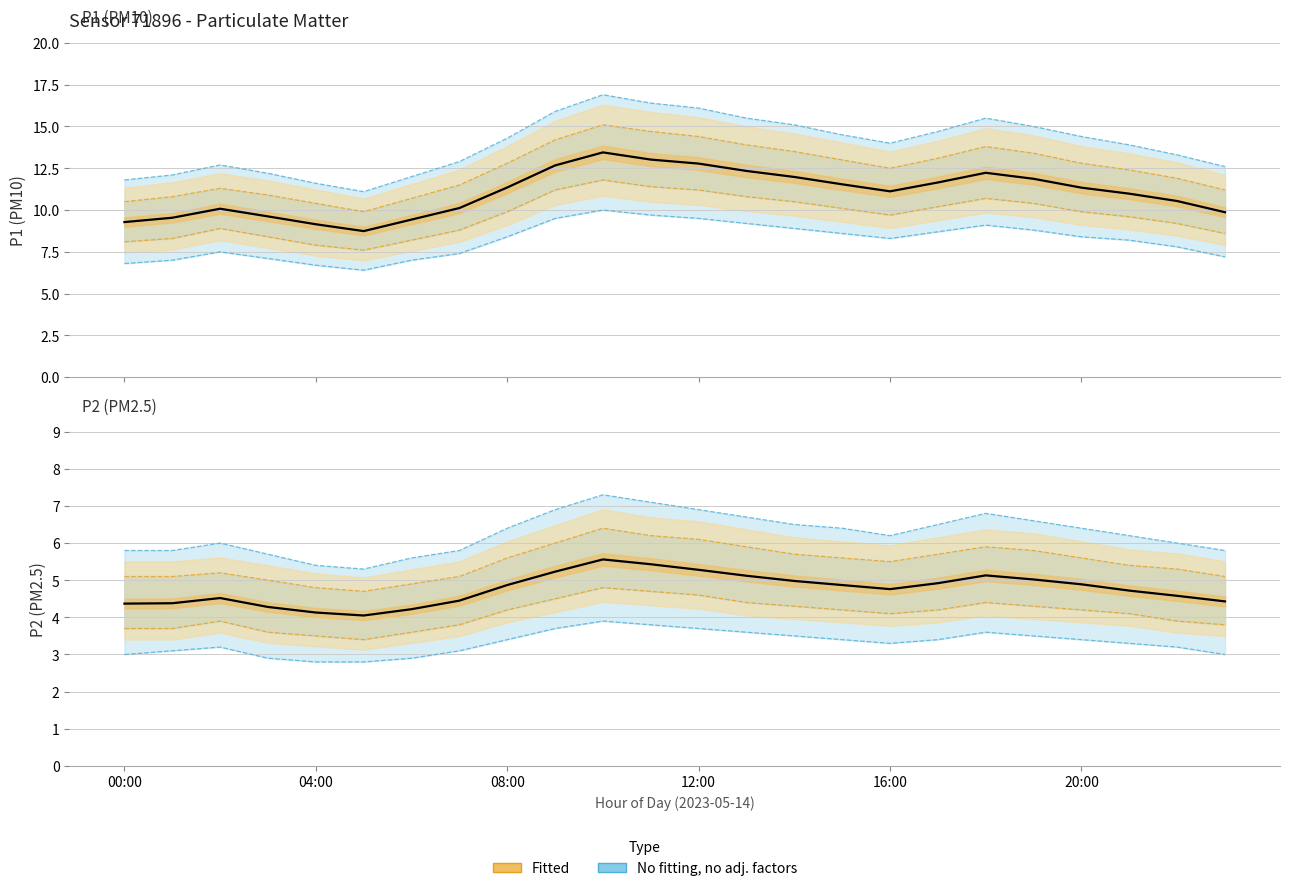

What is the average value of the P1 series?

11.0